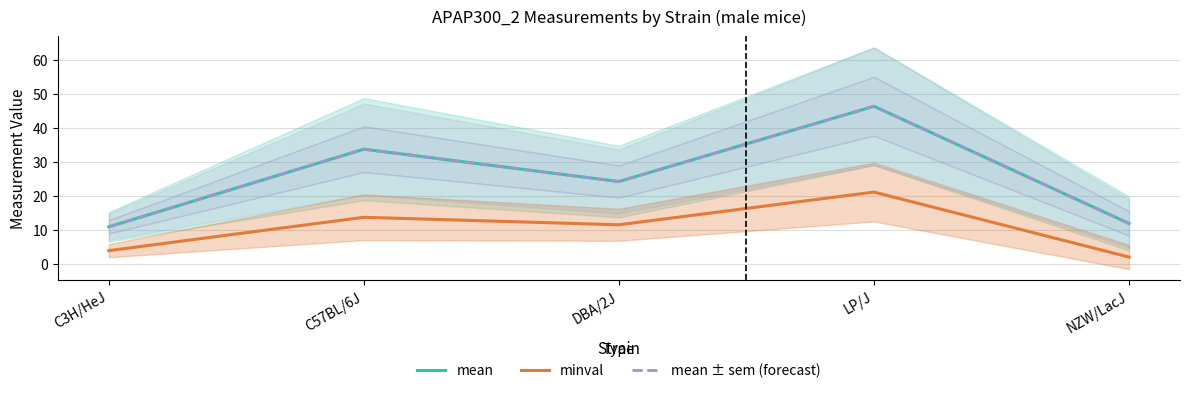

What is the highest value of the mean series?

46.3